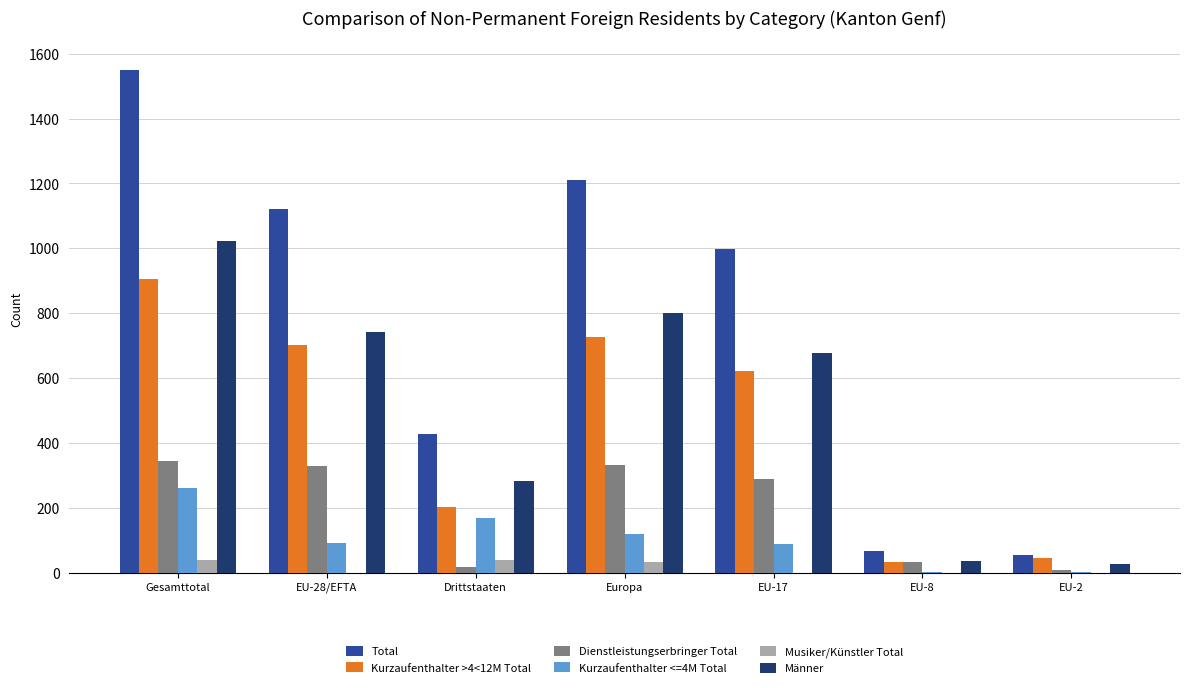

At which category does the chart reach its peak across all series?

Gesamttotal